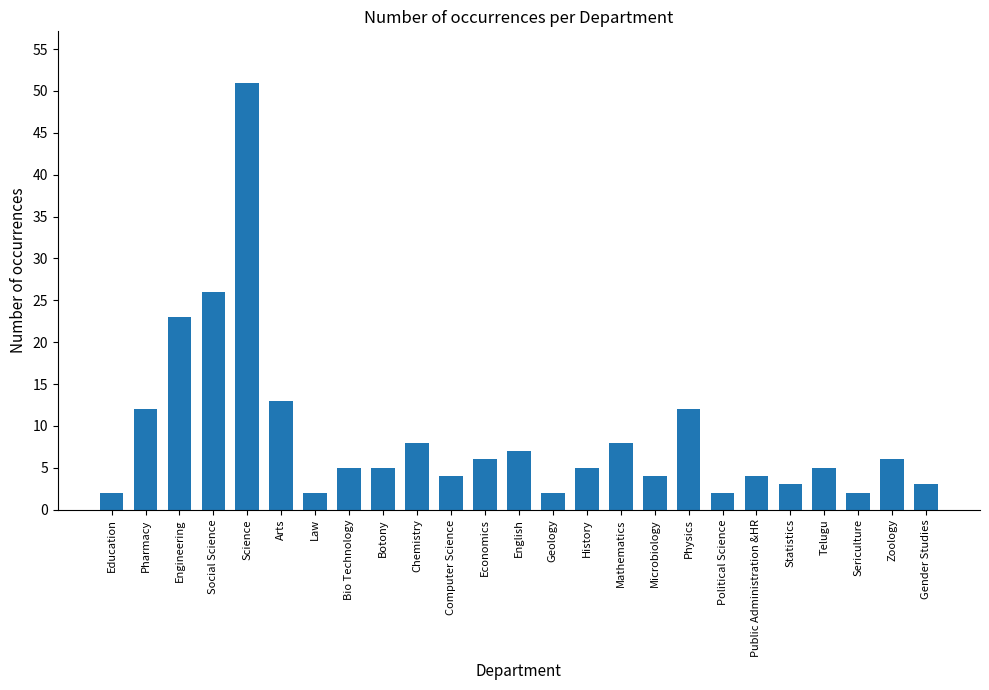

Approximately how many times larger is the value at Gender Studies compared to Telugu?

0.6